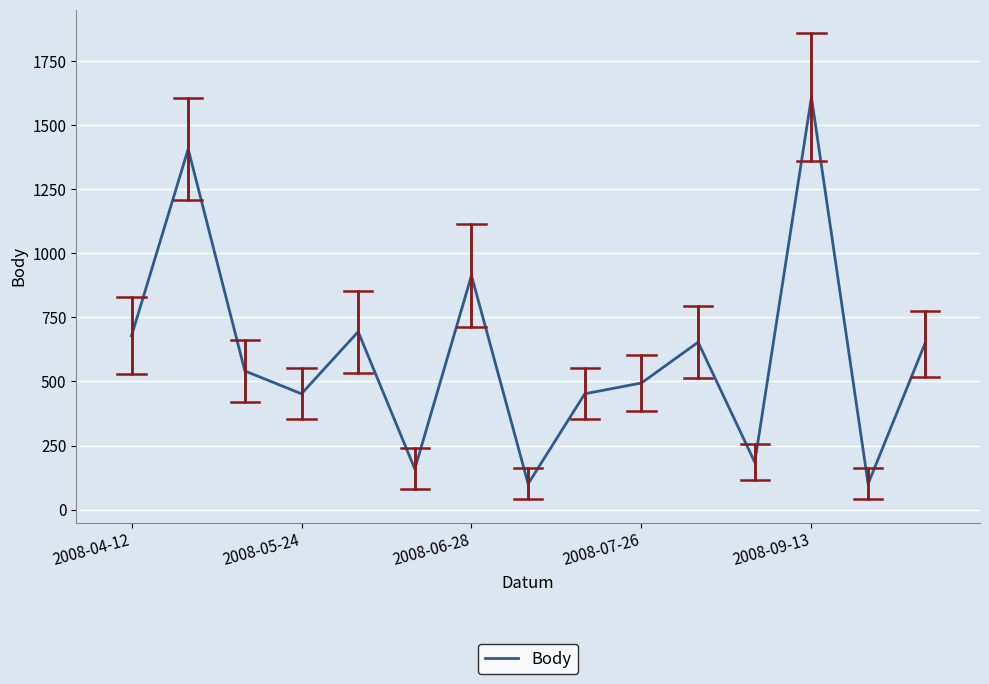

What is the difference between the maximum and minimum values?

1507